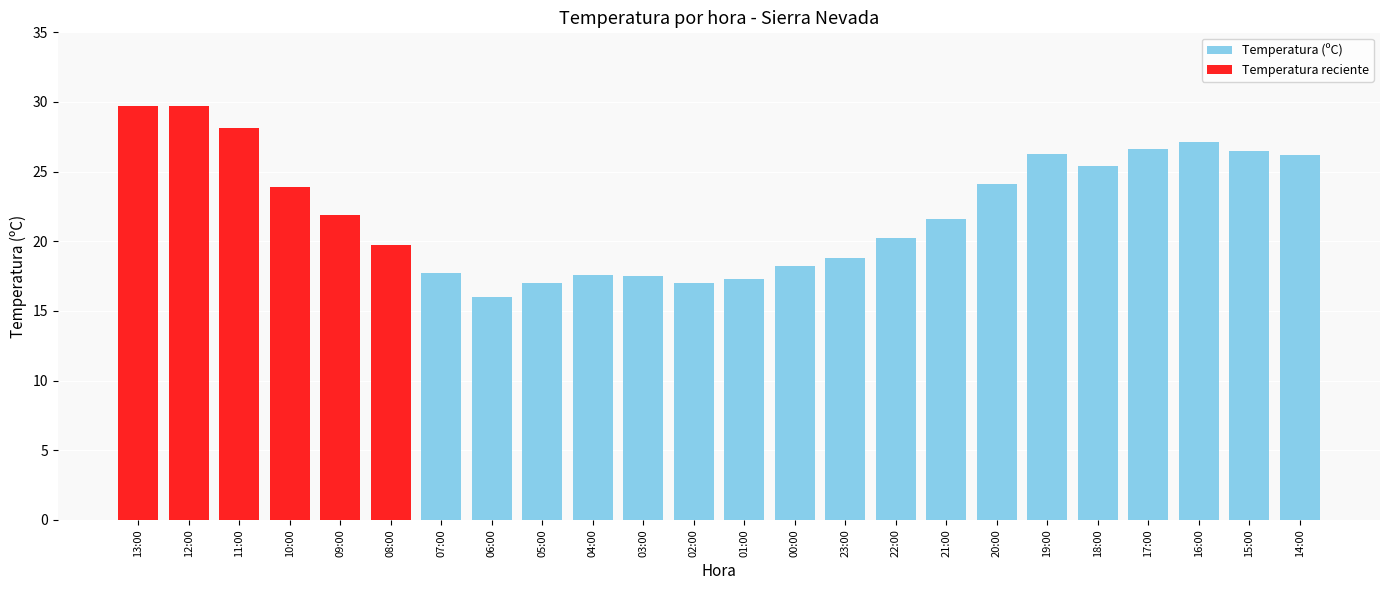

Where is the data nearest to the value 22?

09:00